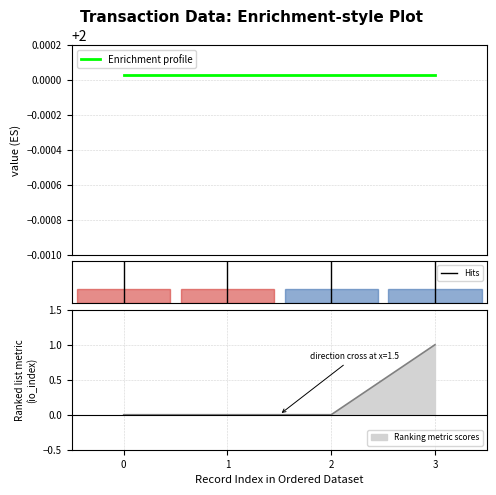

Reading left to right, transcribe all the data shown in this chart.

io_index: 0.0	0.0	0.0	1.0
valid_mainchain: 1.0	1.0	1.0	1.0
value: 2.0	2.0	2.0	2.0